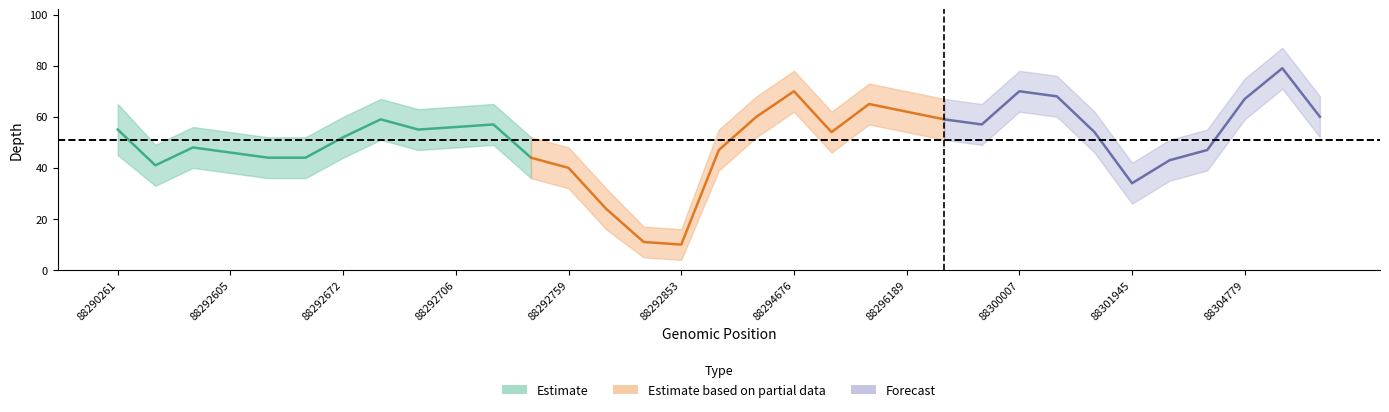

True or false: Estimate_low and Estimate_high cross at least once.

False